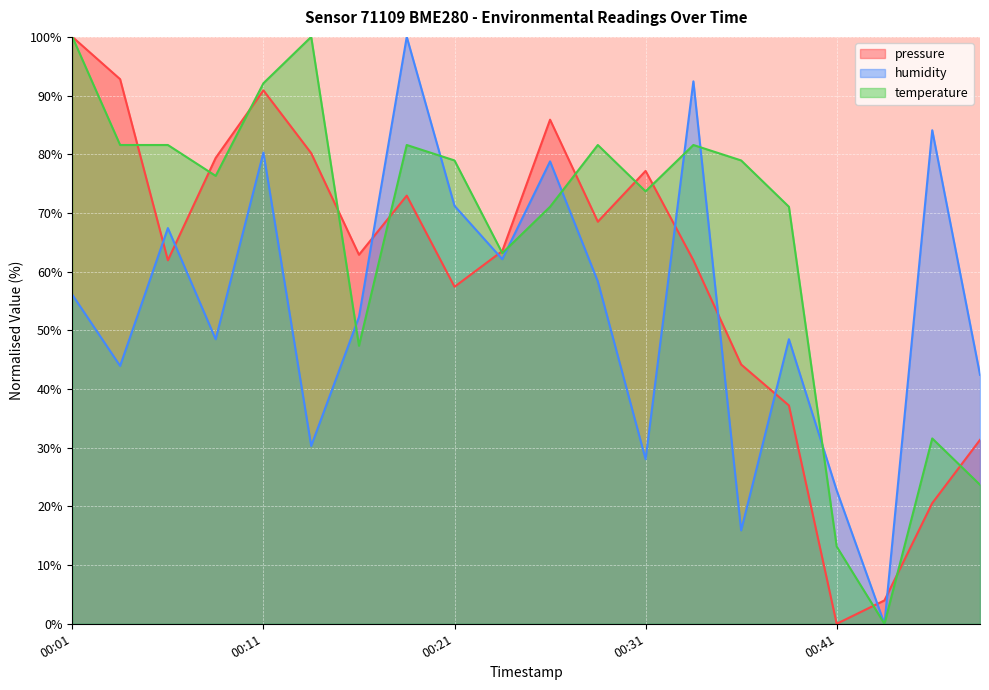

At which label does temperature first exceed 78?

00:01